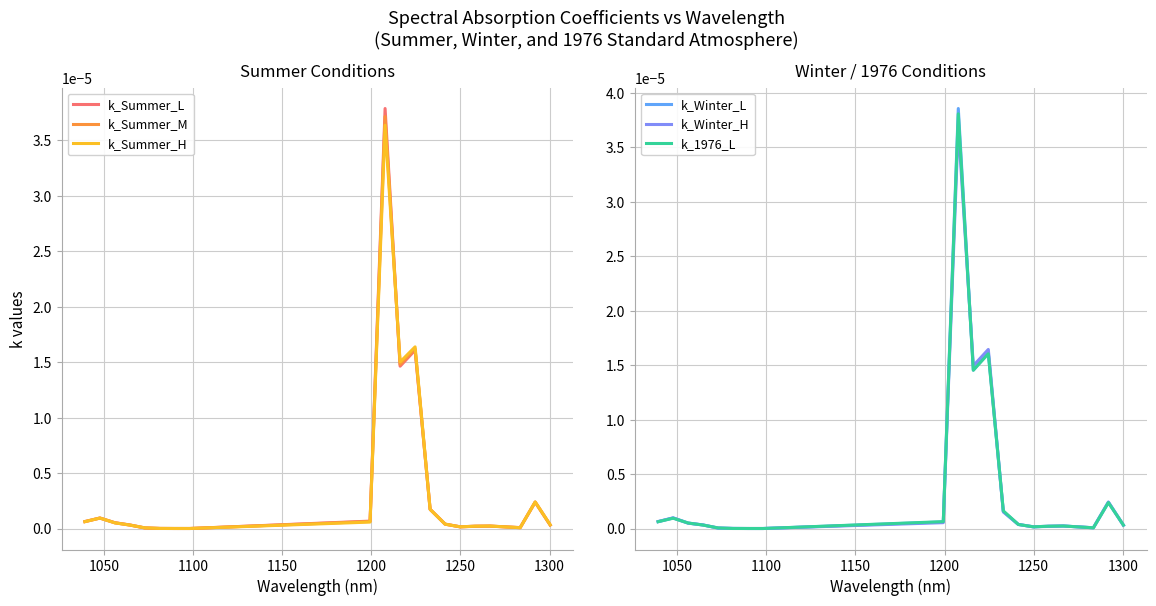

Reading right to left, transcribe all the data shown in this chart.

k_Summer_L: 0.0	0.0	0.0	0.0	0.0	0.0	0.0	0.0	0.0	0.0	0.0	0.0	0.0	0.0	0.0	0.0	0.0	0.0	0.0	0.0
k_Summer_M: 0.0	0.0	0.0	0.0	0.0	0.0	0.0	0.0	0.0	0.0	0.0	0.0	0.0	0.0	0.0	0.0	0.0	0.0	0.0	0.0
k_Summer_H: 0.0	0.0	0.0	0.0	0.0	0.0	0.0	0.0	0.0	0.0	0.0	0.0	0.0	0.0	0.0	0.0	0.0	0.0	0.0	0.0
k_Winter_L: 0.0	0.0	0.0	0.0	0.0	0.0	0.0	0.0	0.0	0.0	0.0	0.0	0.0	0.0	0.0	0.0	0.0	0.0	0.0	0.0
k_Winter_H: 0.0	0.0	0.0	0.0	0.0	0.0	0.0	0.0	0.0	0.0	0.0	0.0	0.0	0.0	0.0	0.0	0.0	0.0	0.0	0.0
k_1976_L: 0.0	0.0	0.0	0.0	0.0	0.0	0.0	0.0	0.0	0.0	0.0	0.0	0.0	0.0	0.0	0.0	0.0	0.0	0.0	0.0